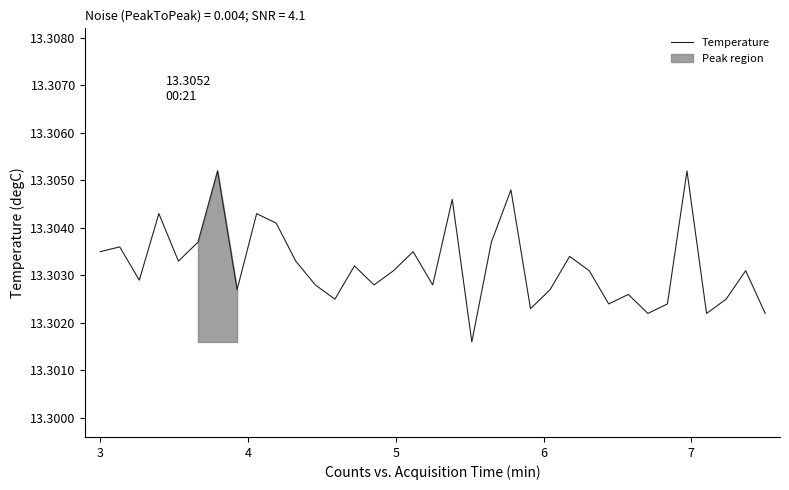

Count the values in the range 13 to 14.

35